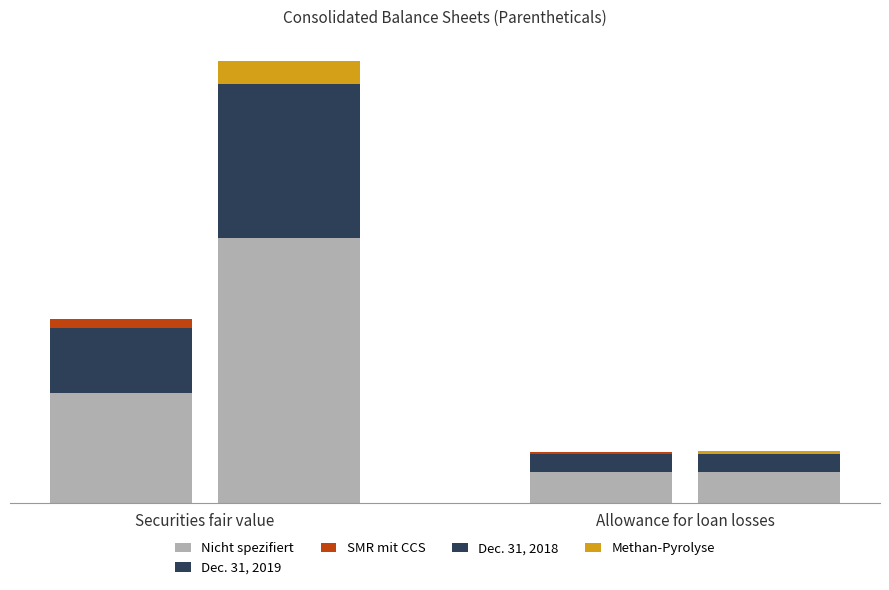

Rank the categories by Dec. 31, 2018 value from highest to lowest.

Securities fair value, Allowance for loan losses